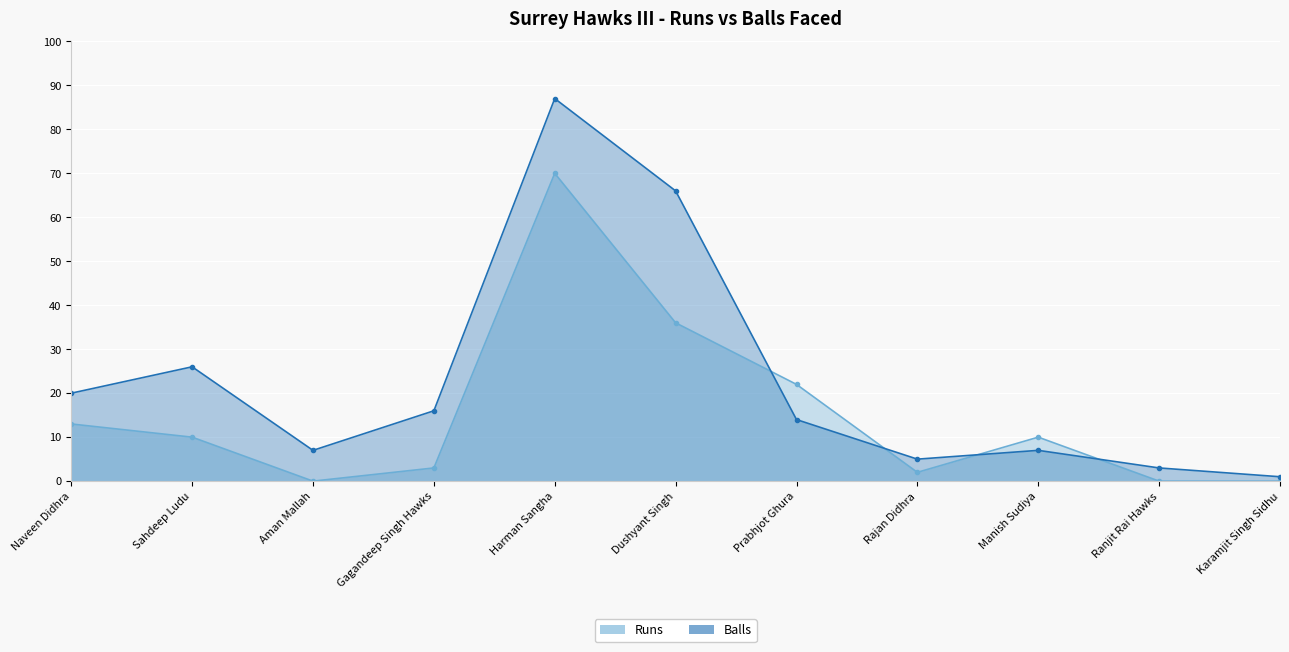

What is the sum of the Runs values at Sahdeep Ludu and Dushyant Singh?

46